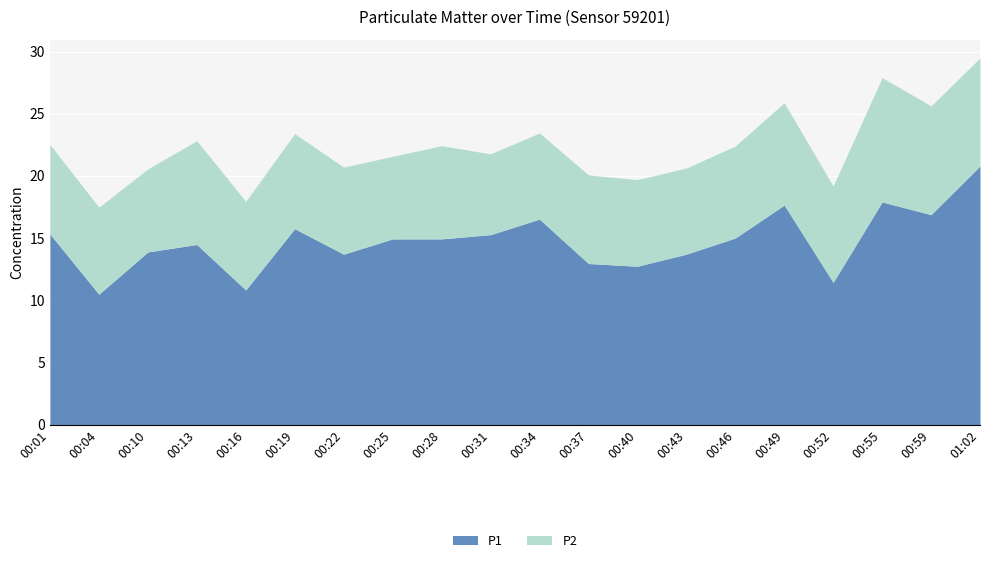

What is the total value across all series at 00:04?

17.5